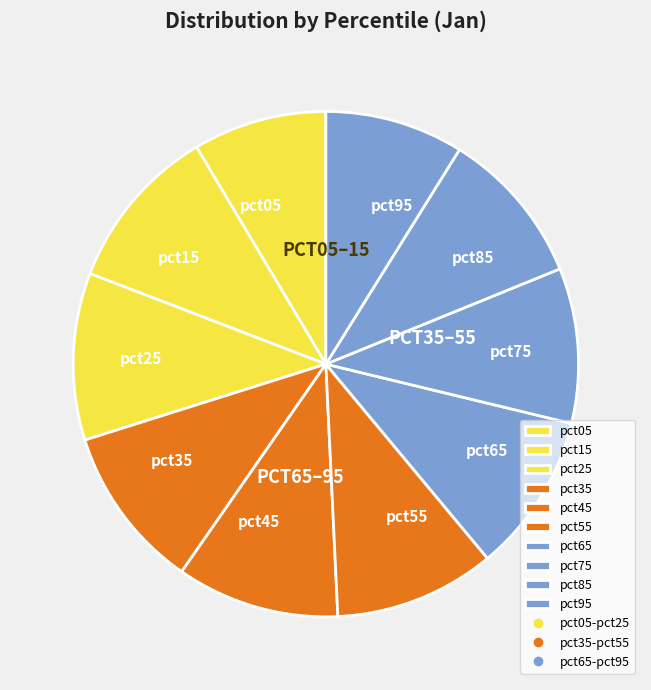

What is the ratio of the value at pct15 to the value at pct65?

1.0